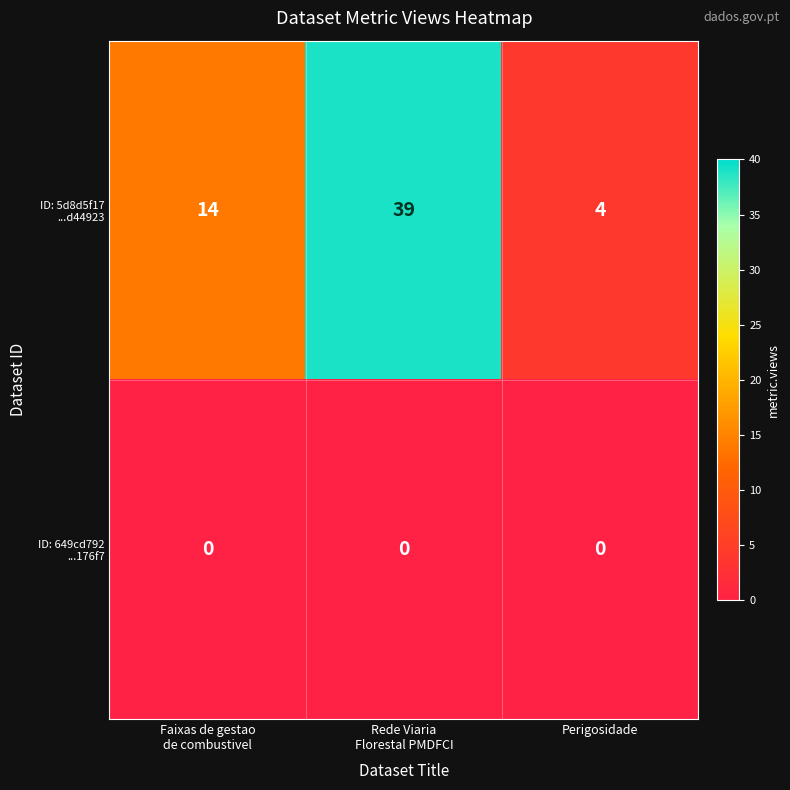

How many series are shown in this chart?

2